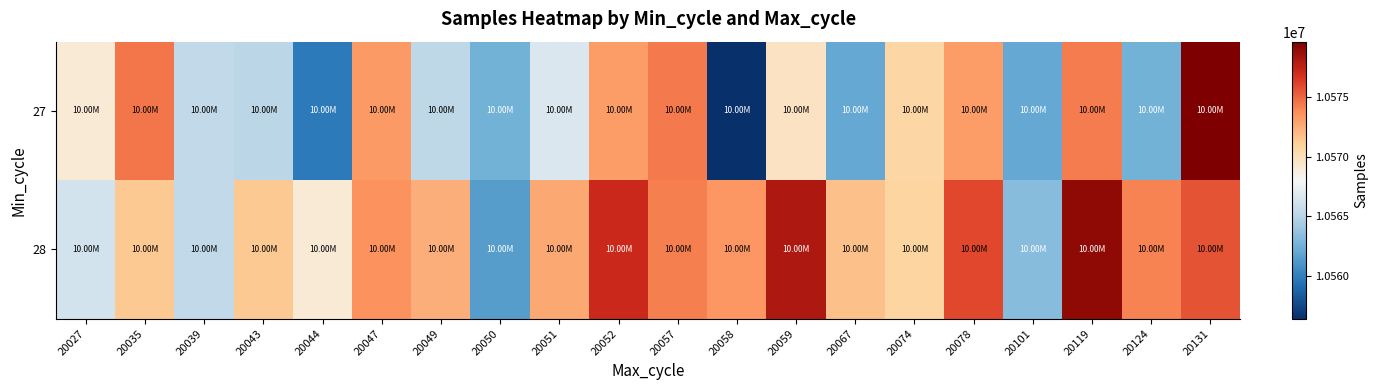

Rank the series by their average value, from lowest to highest.

27, 28